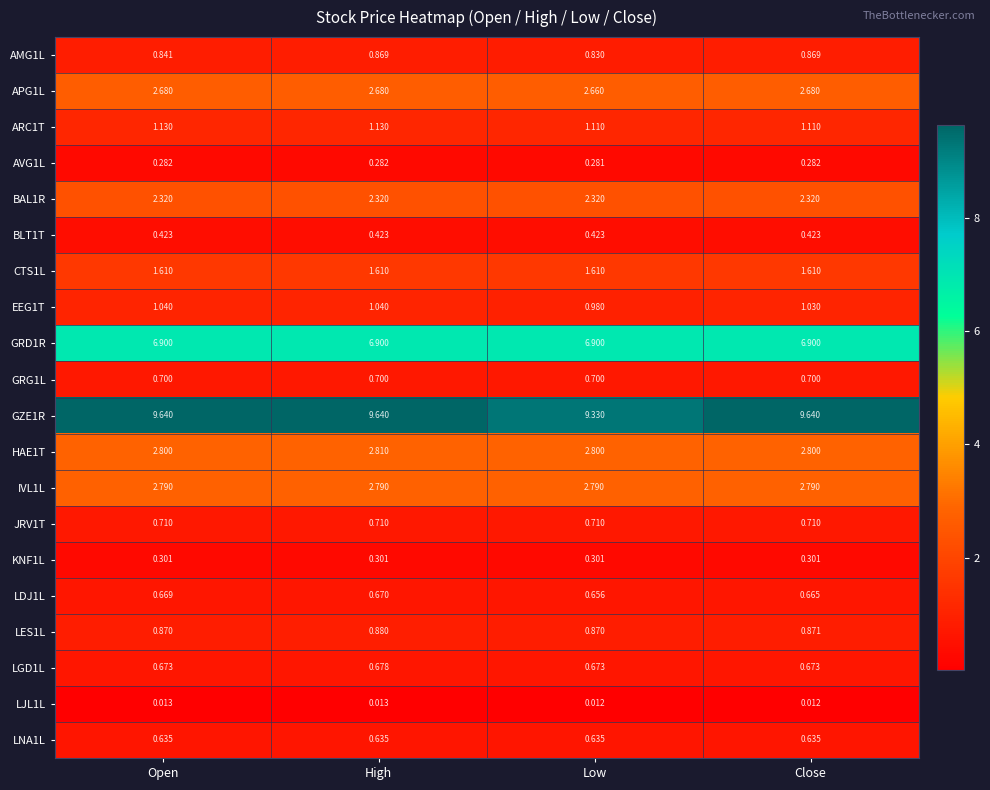

What is the spread (max minus min) of values at Low?

9.3